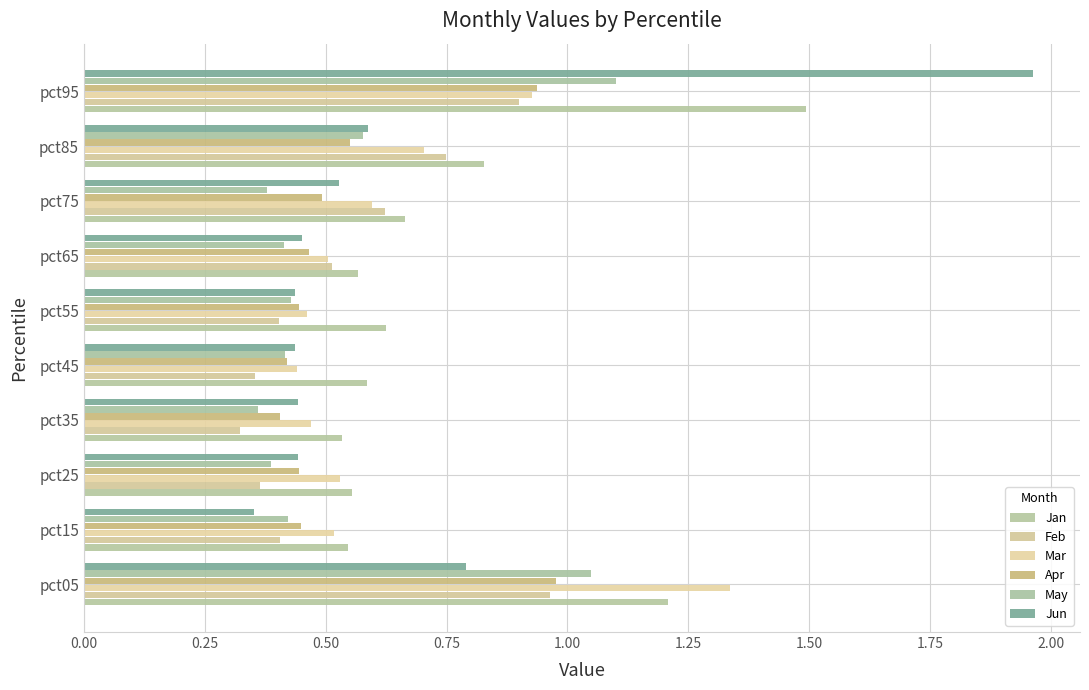

Count the number of categories in the chart.

10